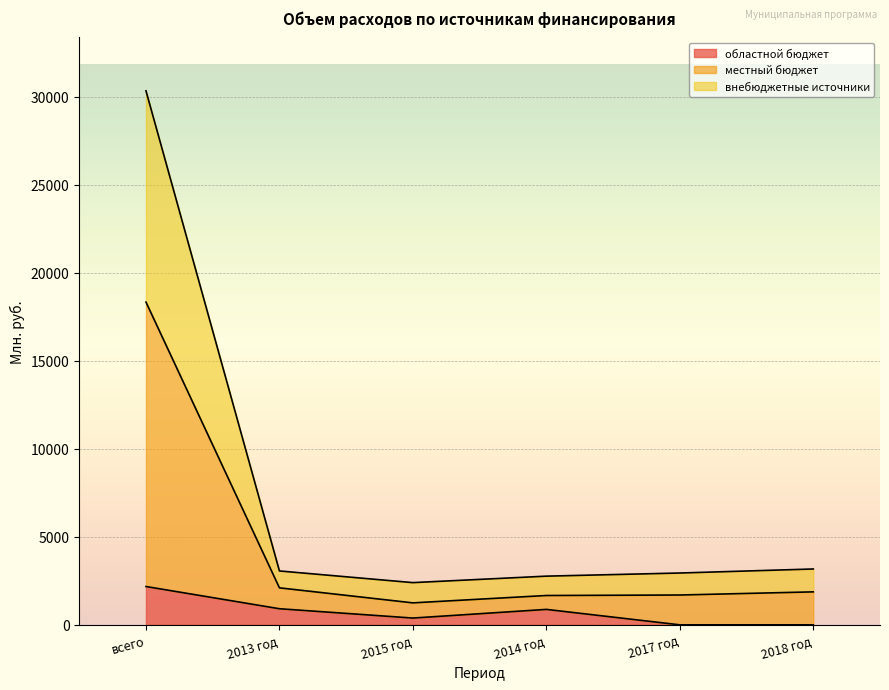

Which category has the highest value in the областной бюджет series?

всего